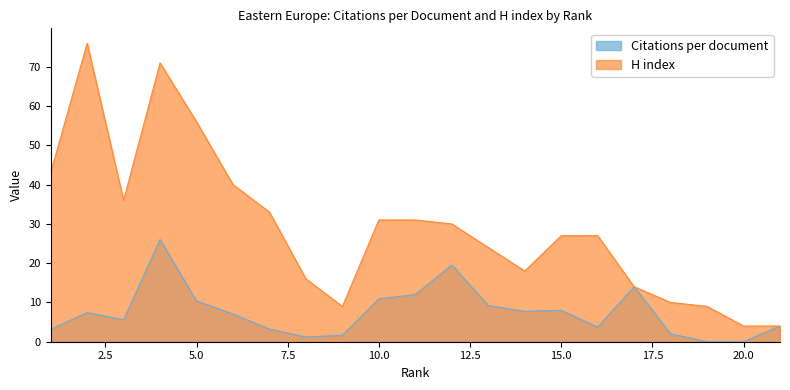

Reading right to left, what are all the values shown in this chart?

Citations per document: 4.0	0.0	0.0	2.0	14.0	3.8	8.0	7.8	9.2	19.6	12.0	10.9	1.6	1.2	3.2	7.1	10.4	26.0	5.6	7.4	3.2
H index: 4.0	4.0	9.0	10.0	14.0	27.0	27.0	18.0	24.0	30.0	31.0	31.0	9.0	16.0	33.0	40.0	56.0	71.0	36.0	76.0	43.0